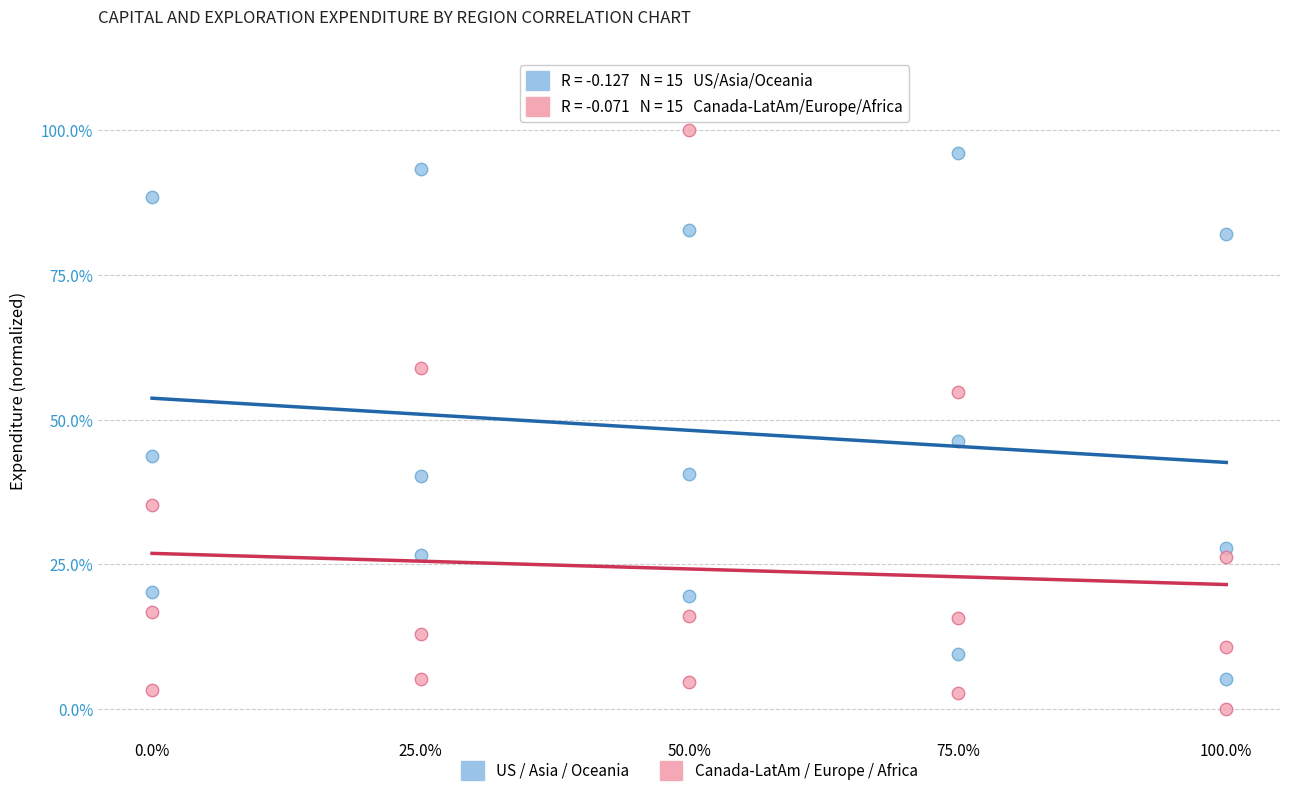

Across all data points, what is the range of X values (max minus min)?

100.0